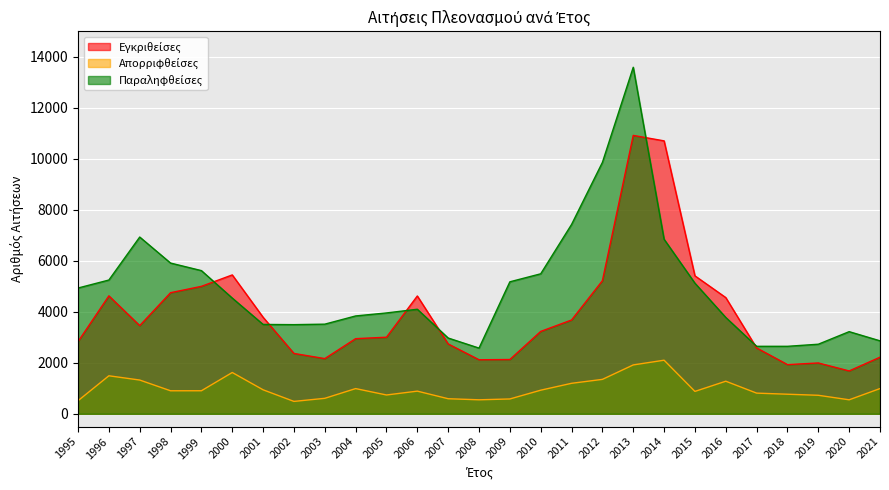

Reading left to right, what are all the values shown in this chart?

Εγκριθείσες: 2831	4626	3459	4750	4999	5447	3786	2367	2165	2947	3004	4621	2740	2120	2129	3231	3679	5219	10919	10705	5411	4558	2583	1930	1994	1681	2220
Απορριφθείσες: 513	1491	1324	903	904	1620	941	486	607	989	738	889	591	549	582	926	1196	1350	1917	2102	878	1278	811	768	726	549	990
Παραληφθείσες: 4933	5247	6933	5912	5616	4539	3505	3497	3516	3838	3956	4101	2972	2577	5177	5491	7426	9860	13592	6846	5123	3779	2647	2647	2729	3222	2862